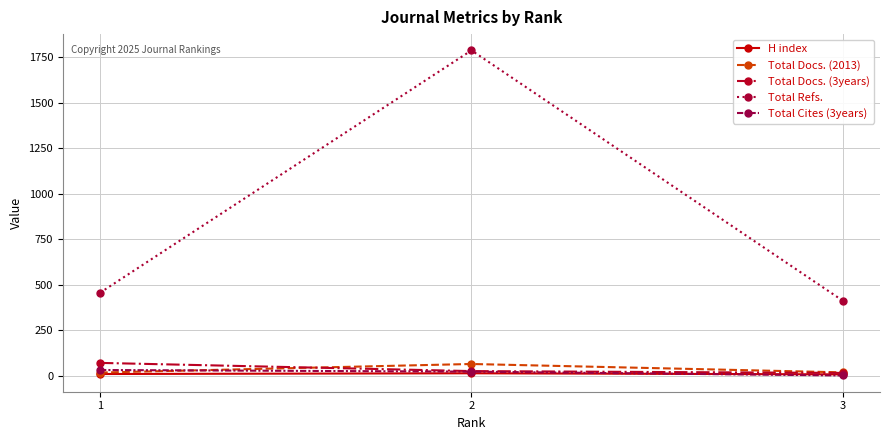

Where is Total Cites (3years) nearest to the value 18?

2